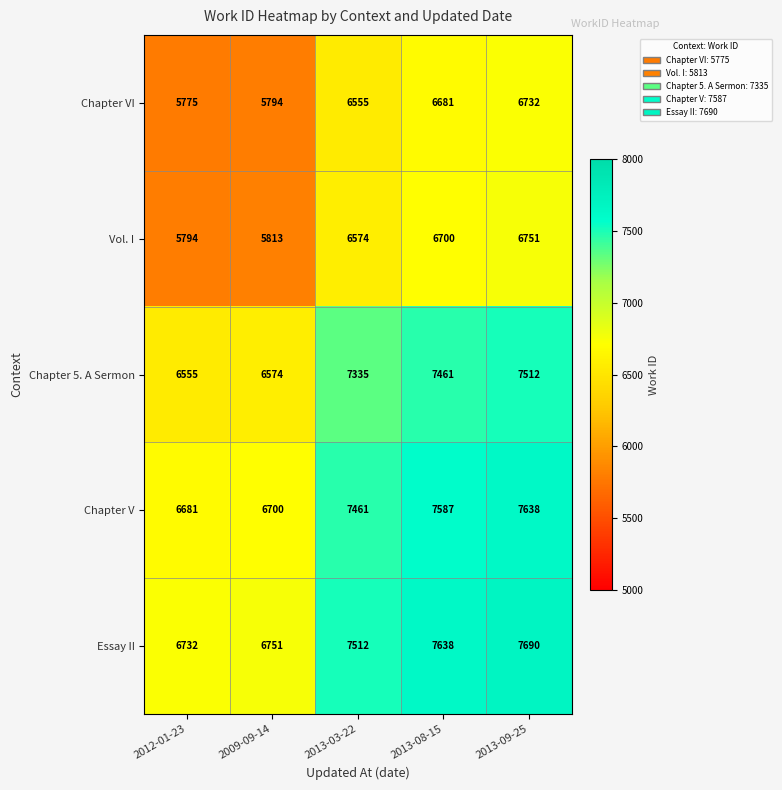

Read the Chapter V value at 2012-01-23.

6681